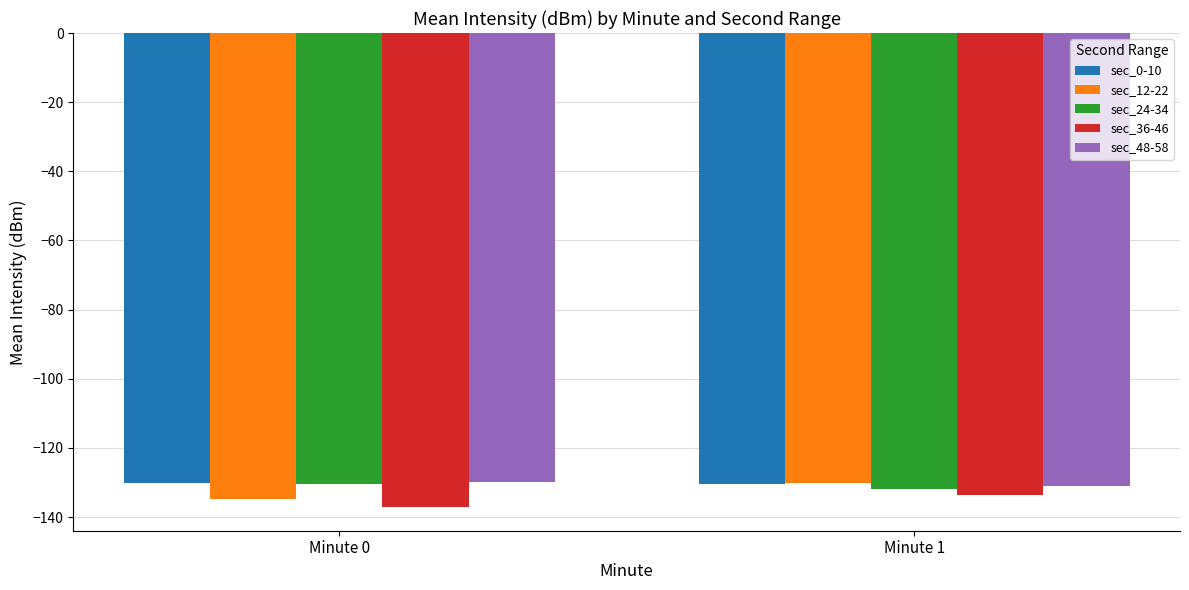

How many groups of bars are there?

2